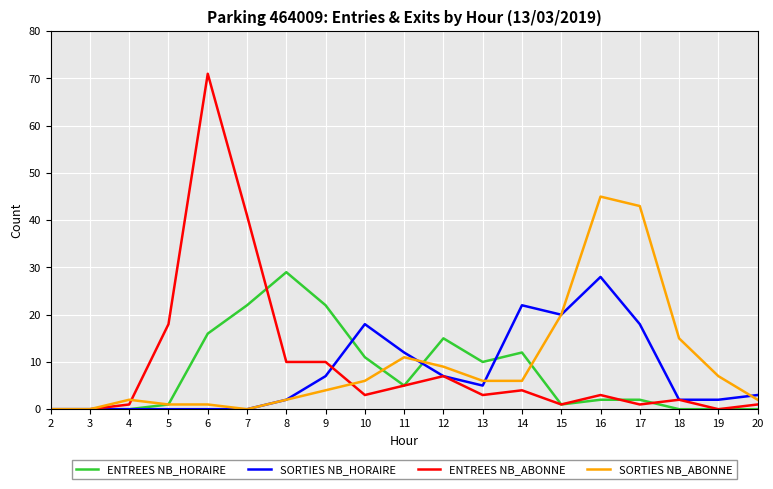

Reading left to right, what are all the values shown in this chart?

ENTREES NB_HORAIRE: 2=0	3=0	4=0	5=1	6=16	7=22	8=29	9=22	10=11	11=5	12=15	13=10	14=12	15=1	16=2	17=2	18=0	19=0	20=0
SORTIES NB_HORAIRE: 2=0	3=0	4=0	5=0	6=0	7=0	8=2	9=7	10=18	11=12	12=7	13=5	14=22	15=20	16=28	17=18	18=2	19=2	20=3
ENTREES NB_ABONNE: 2=0	3=0	4=1	5=18	6=71	7=41	8=10	9=10	10=3	11=5	12=7	13=3	14=4	15=1	16=3	17=1	18=2	19=0	20=1
SORTIES NB_ABONNE: 2=0	3=0	4=2	5=1	6=1	7=0	8=2	9=4	10=6	11=11	12=9	13=6	14=6	15=20	16=45	17=43	18=15	19=7	20=2